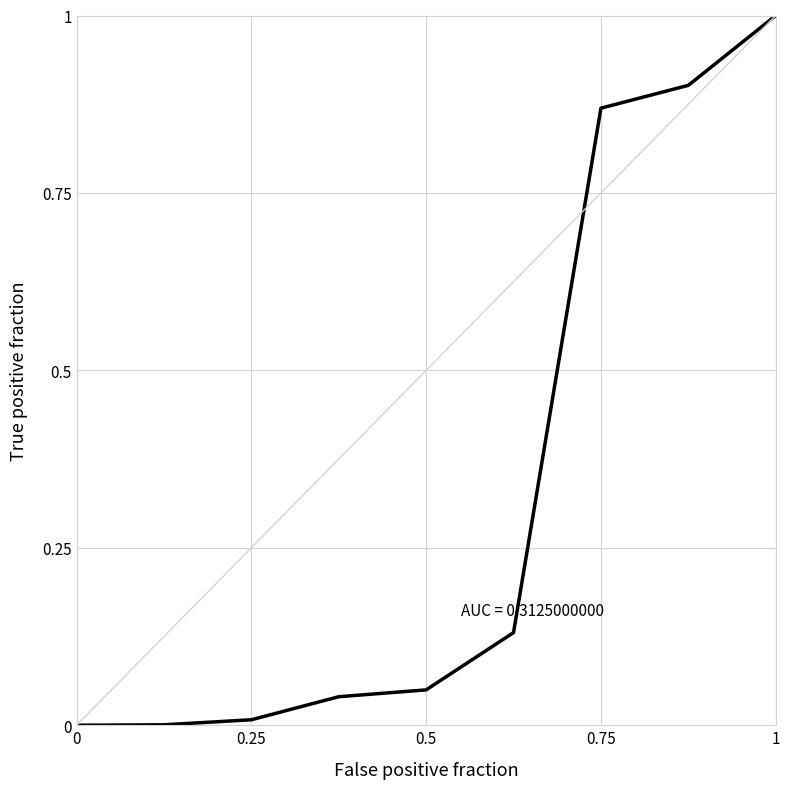

How many lines are shown in the chart?

1